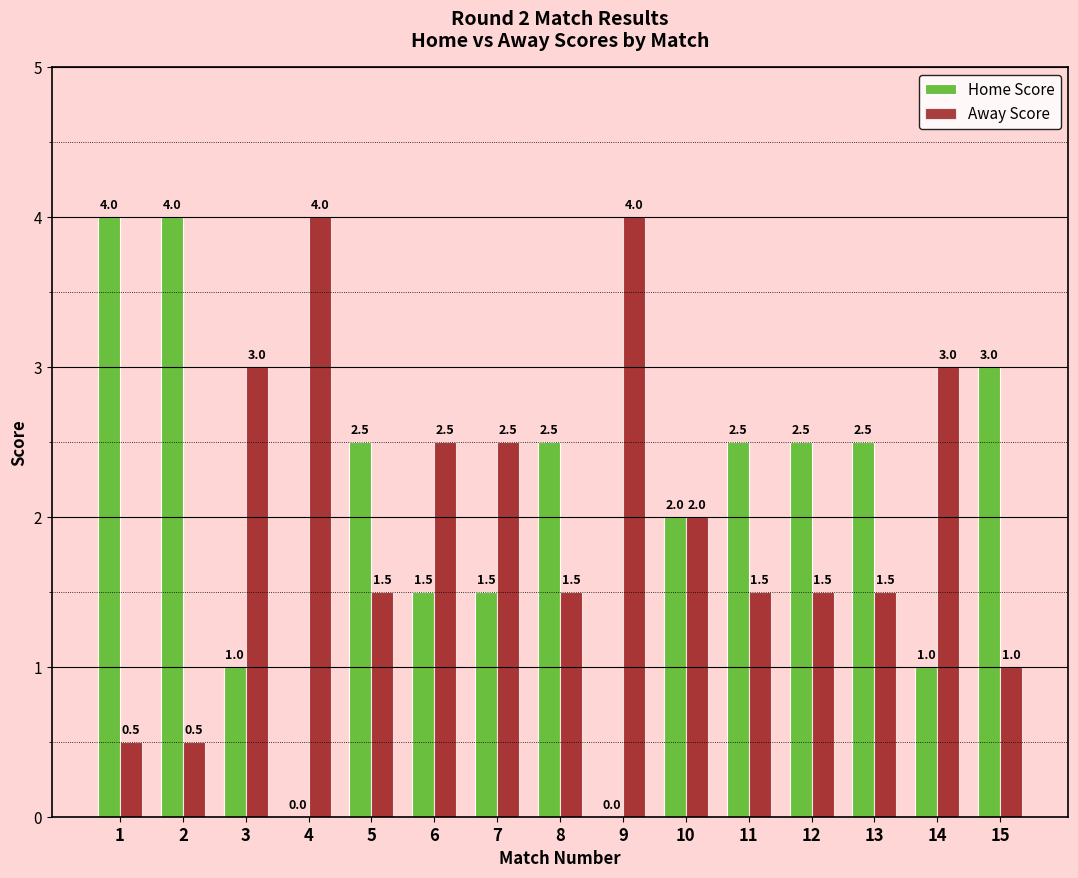

What is the average value of the Home Score series?

2.0